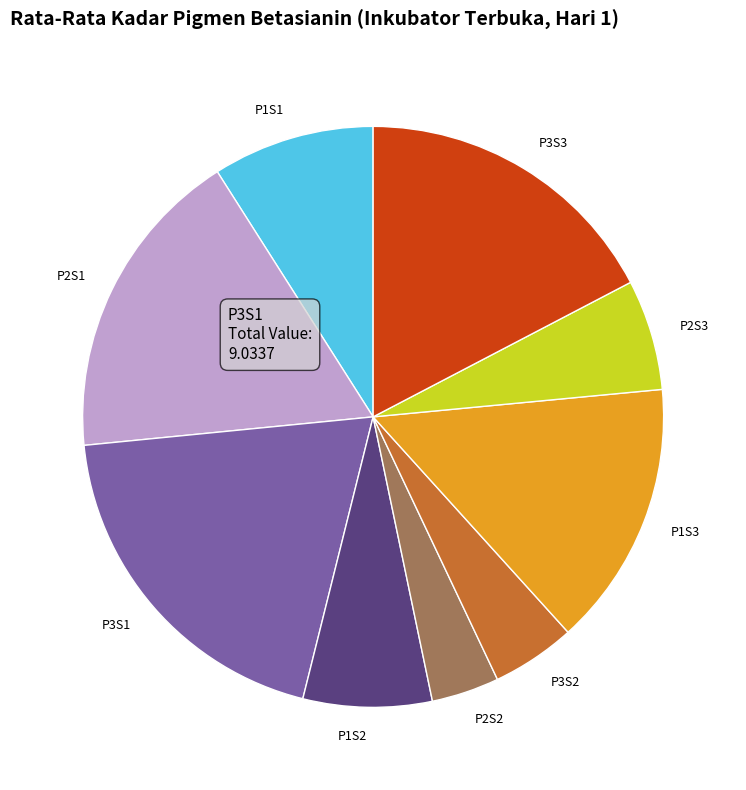

Which category has the biggest portion of the pie?

P3S1